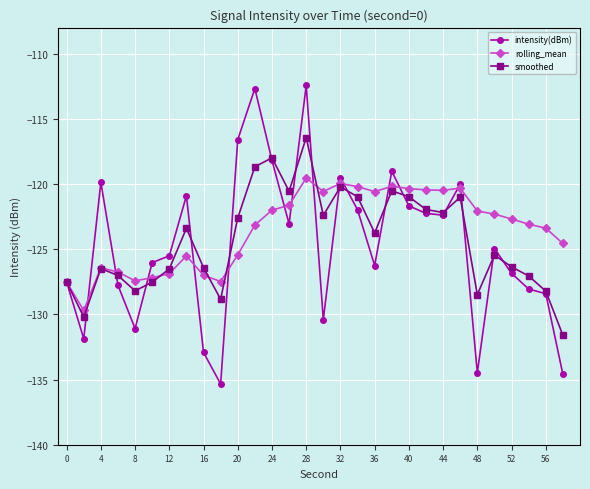

Which series has the widest spread of values?

intensity(dBm)